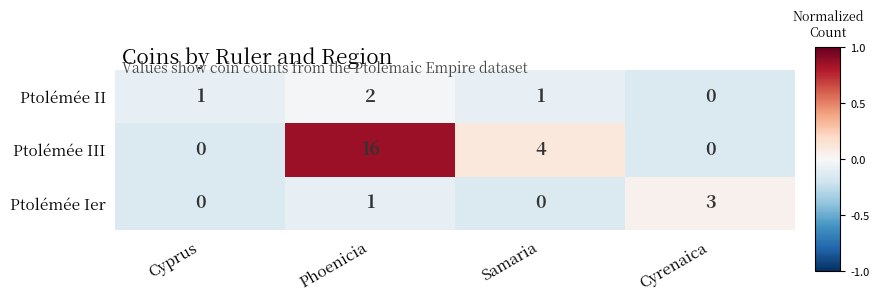

What is the sum of all Ptolémée II values?

4